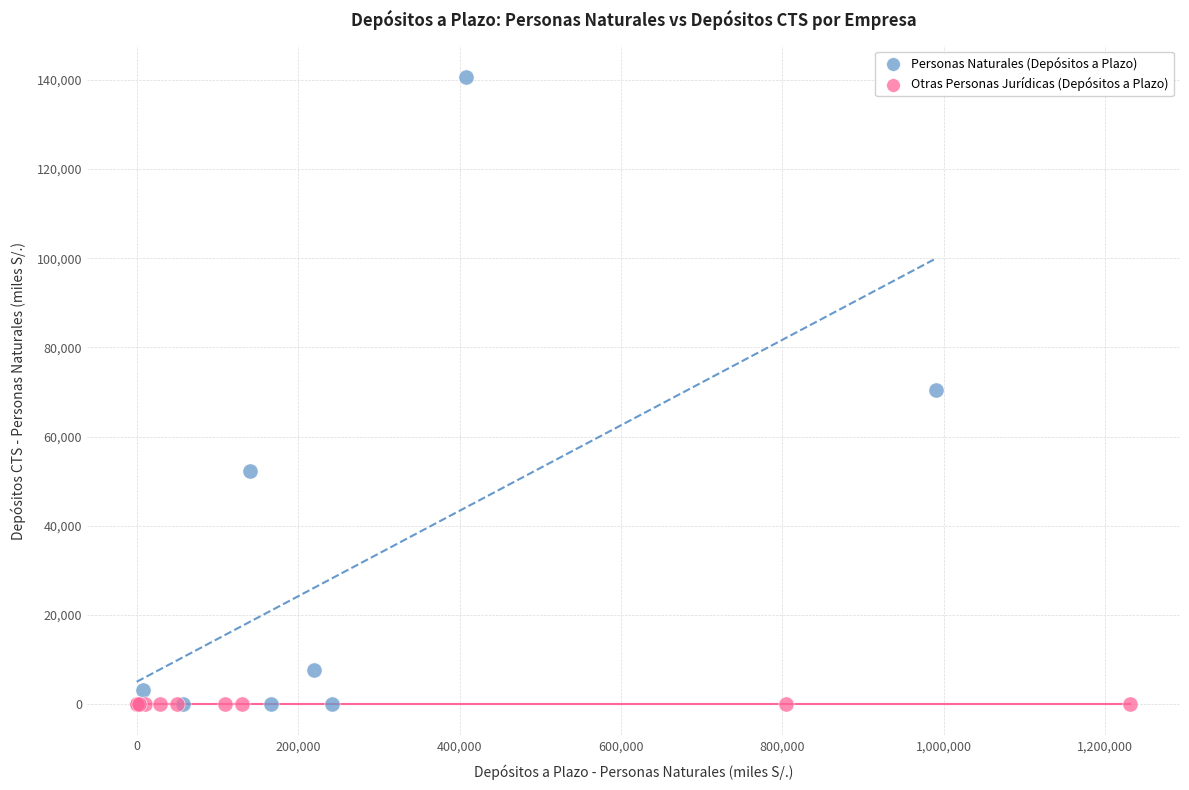

Which series contains the highest Y value?

Personas Naturales (Depósitos a Plazo)